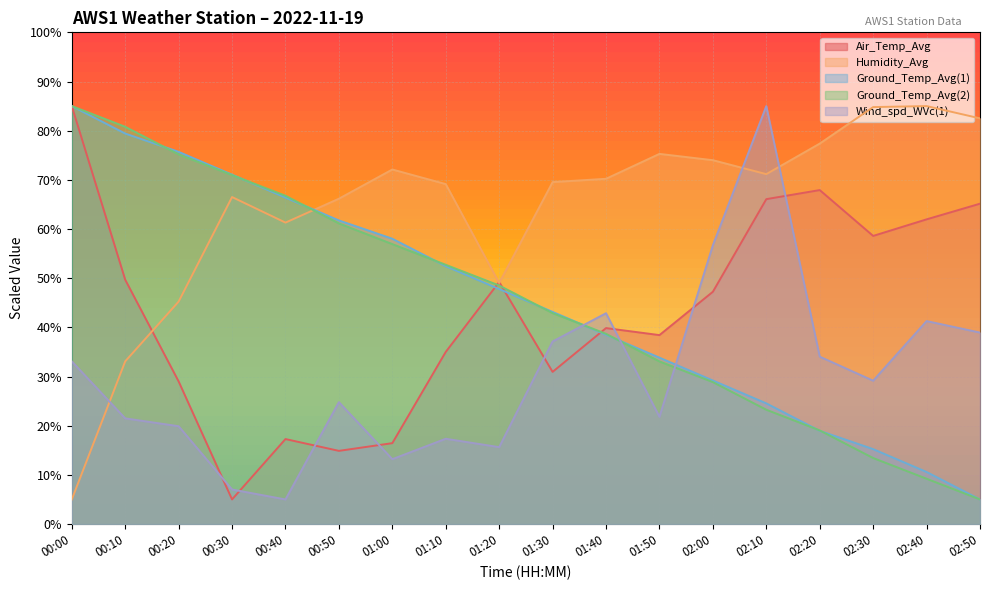

True or false: Wind_spd_WVc(1) has a value of 7.5 at 00:10.

False